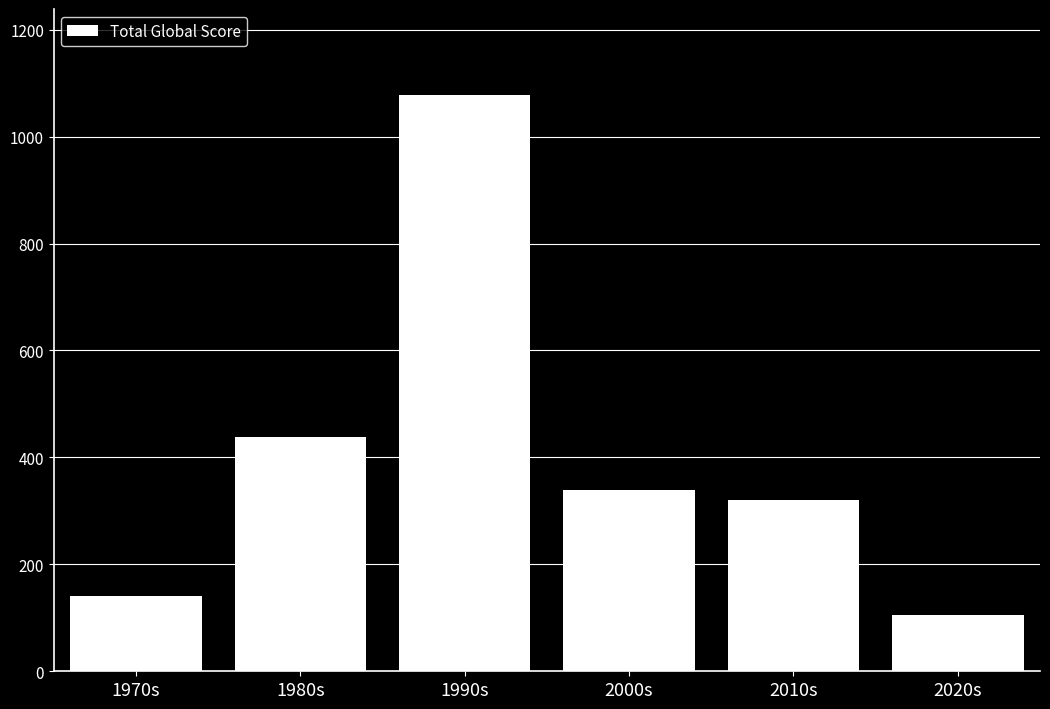

How many bars are there in total?

6